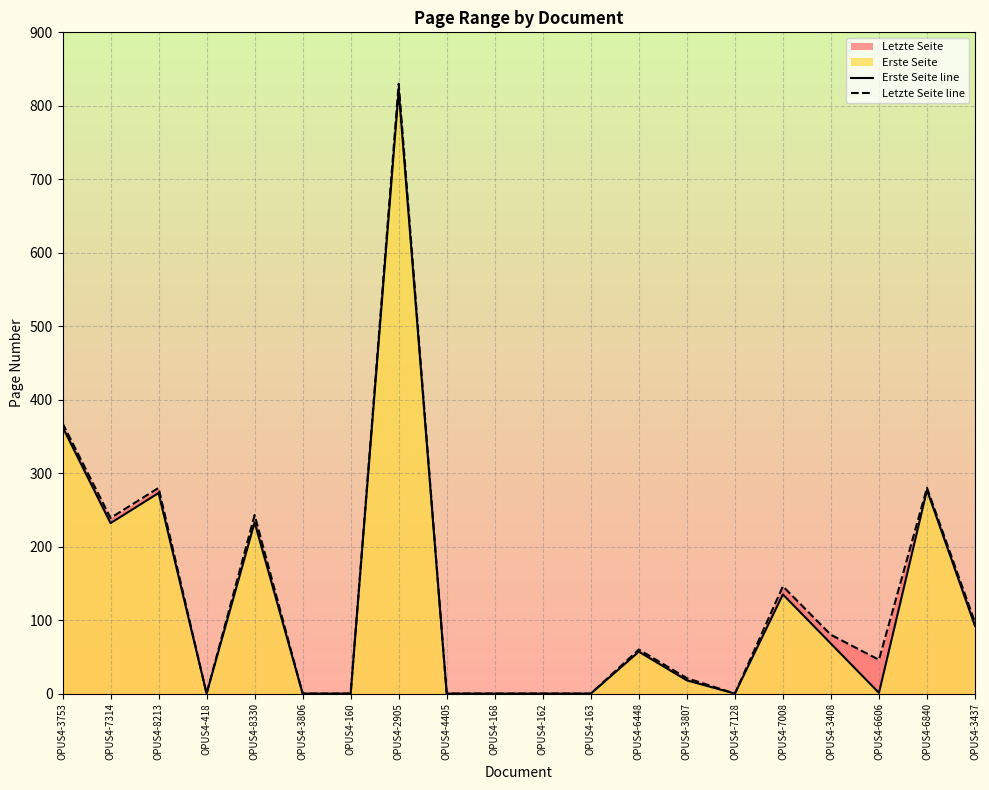

The Letzte Seite line series shows 475 at OPUS4-163. True or false?

False